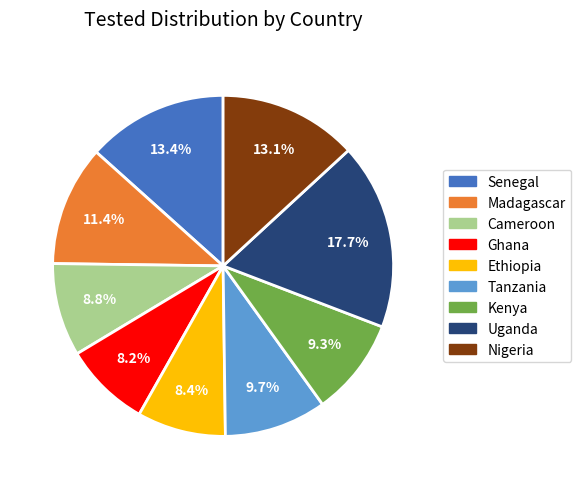

The Madagascar slice represents 11% of the pie. True or false?

True